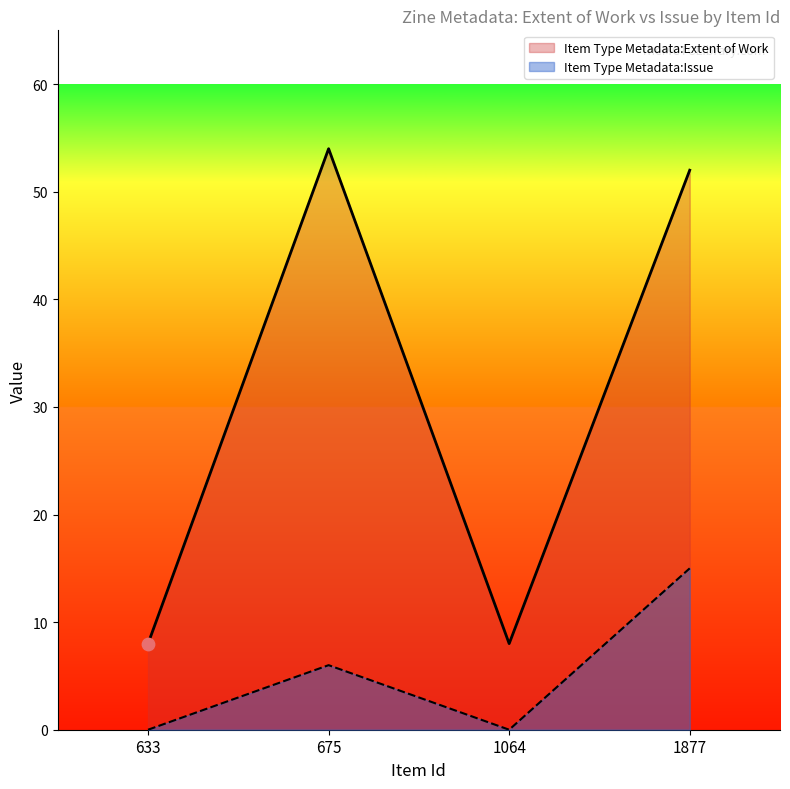

Which series has the largest Y range (max minus min)?

Item Type Metadata:Extent of Work